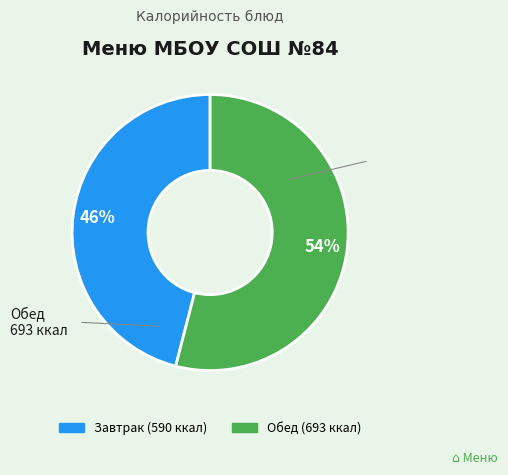

Is there any slice that represents more than half of the pie?

Yes